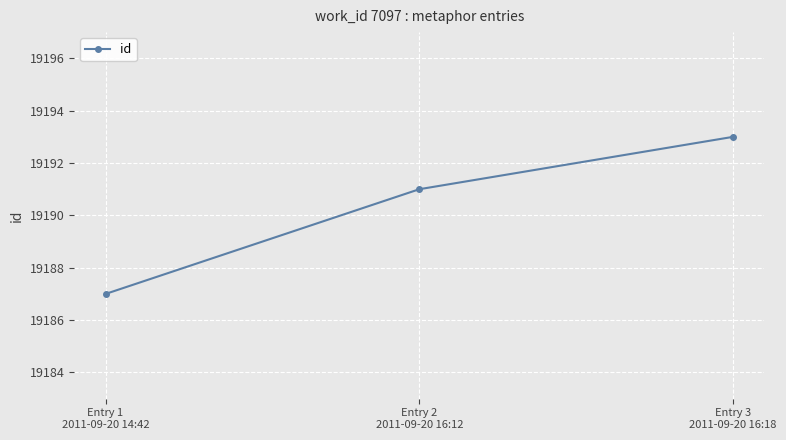

Rank the categories by value from highest to lowest.

Entry 3
2011-09-20 16:18, Entry 2
2011-09-20 16:12, Entry 1
2011-09-20 14:42